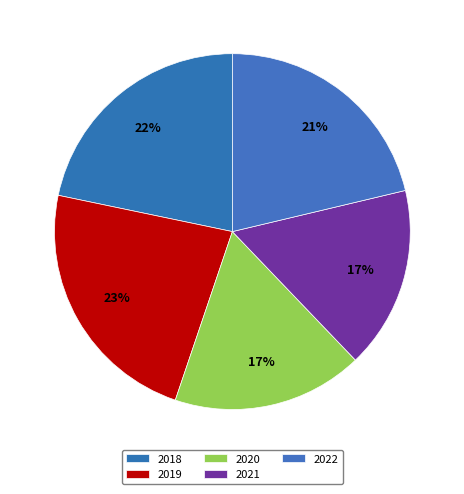

What is the change in value from 2019 to 2021?

-10473